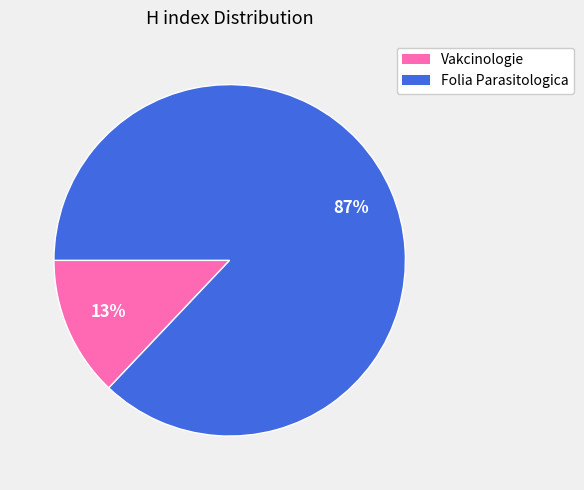

Does any single category account for the majority?

Yes